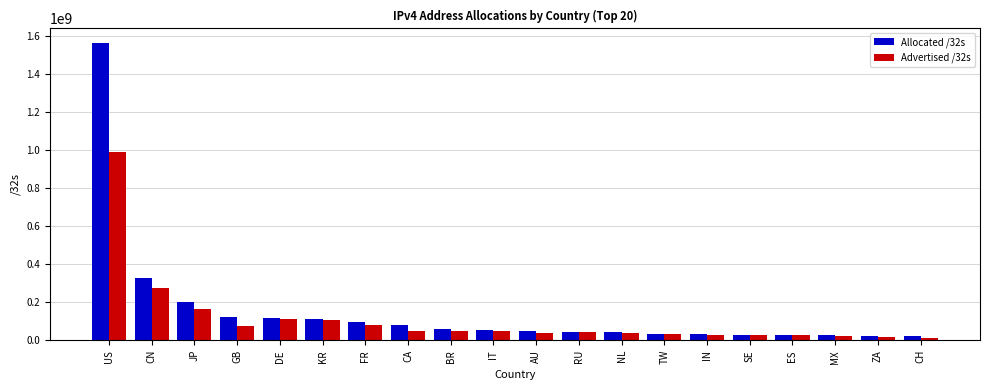

What is the greatest value displayed?

1563705216